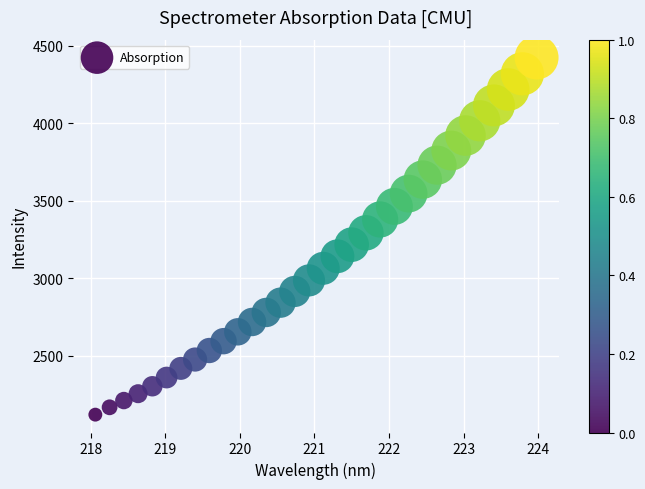

What is the range of X values (max minus min)?

5.9